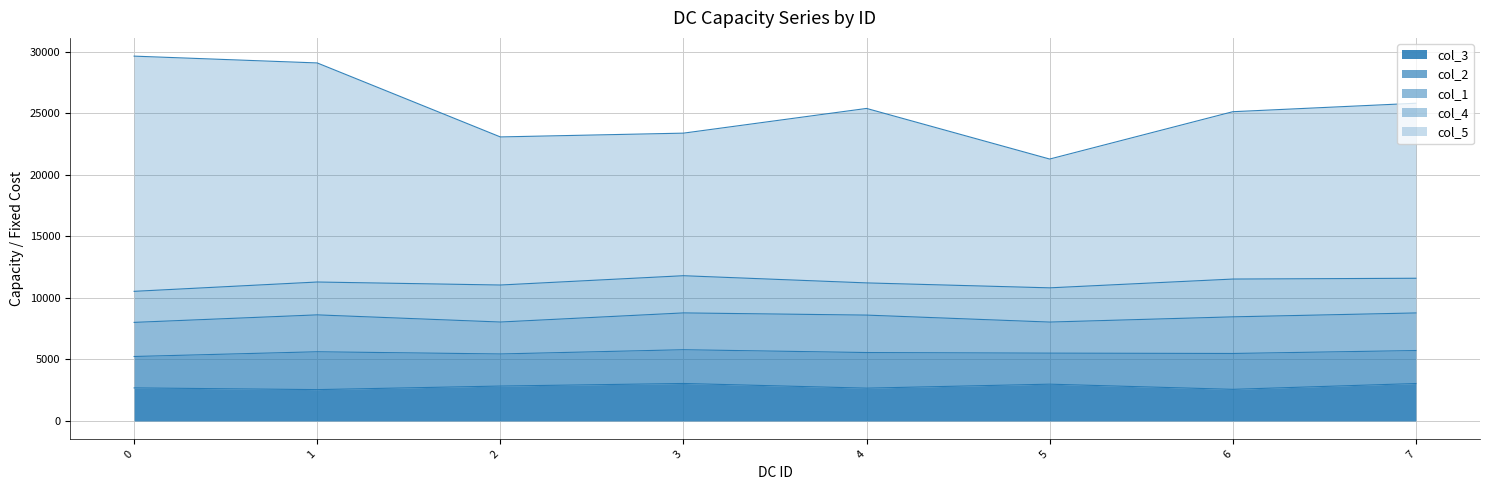

In col_4, how many points are lower than both neighbors (excluding endpoints)?

1